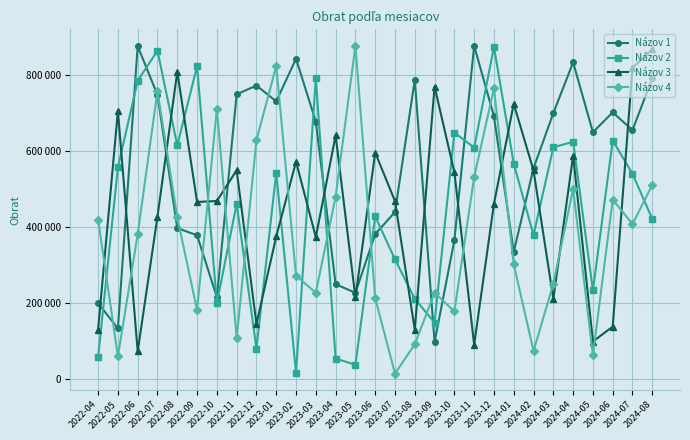

What is the average value of the Názov 1 series?

554741